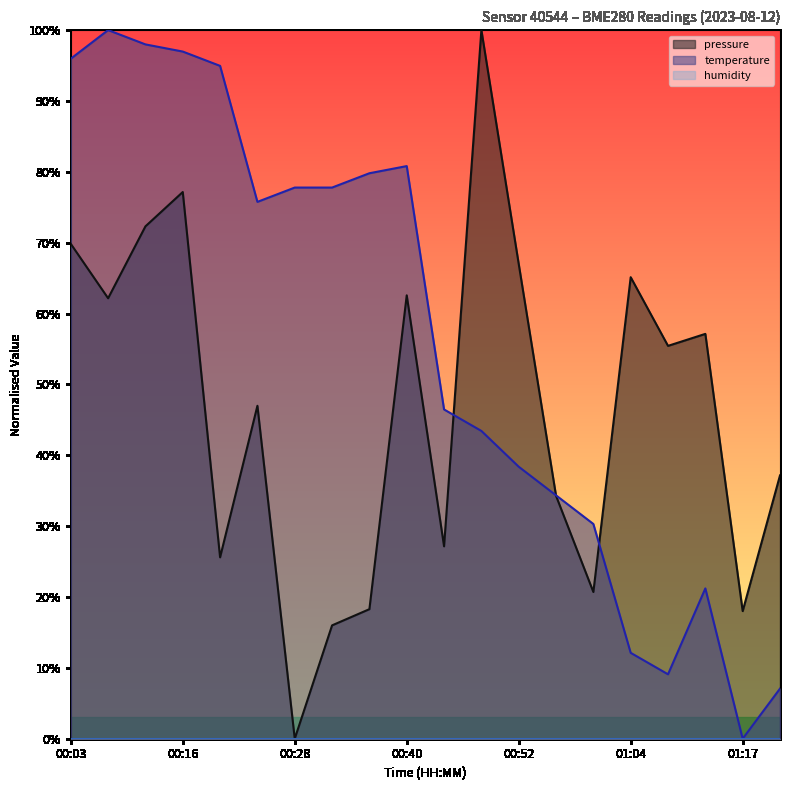

What is the difference between the highest and lowest values at 01:17?

18.0